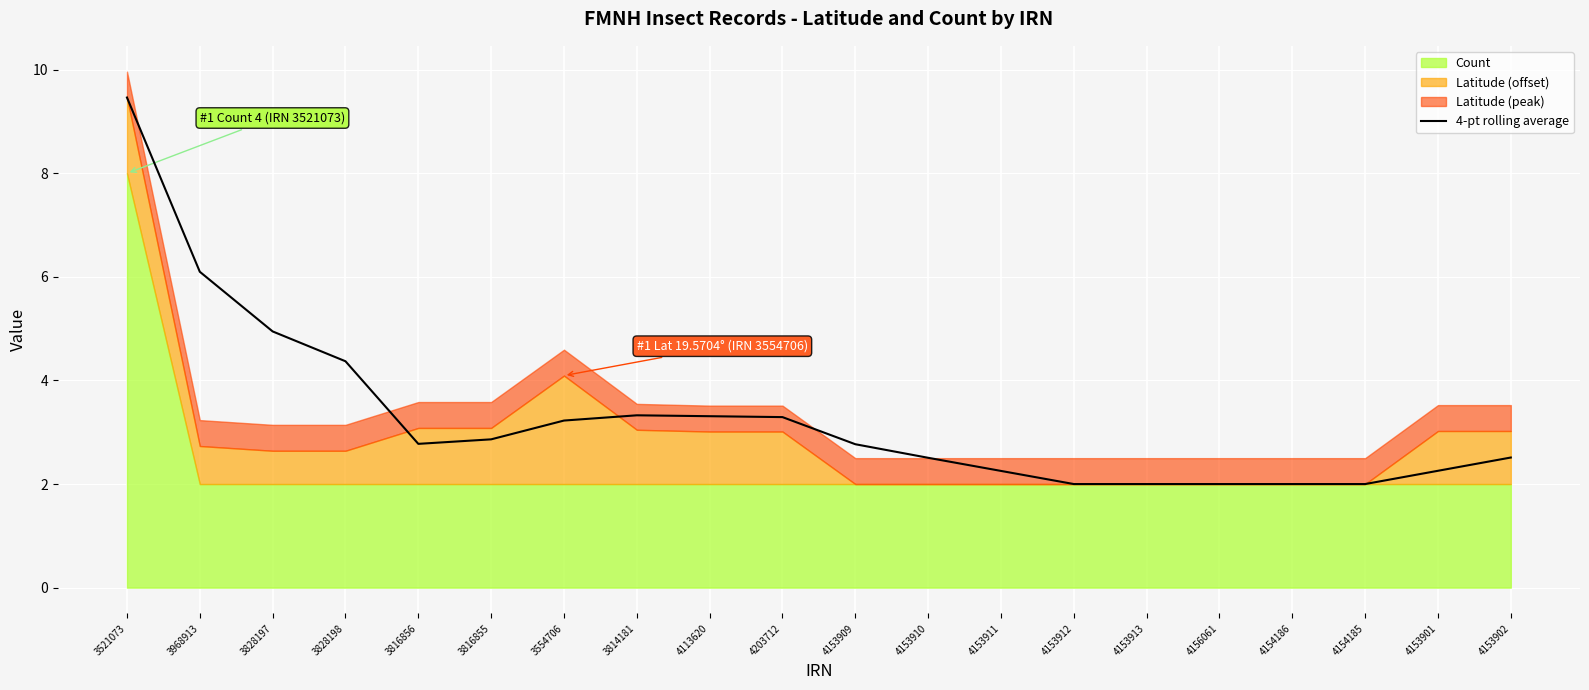

Reading left to right, what are all the values shown in this chart?

3521073=9.5	3968913=6.1	3828197=4.9	3828198=4.4	3816856=2.8	3816855=2.9	3554706=3.2	3814181=3.3	4113620=3.3	4203712=3.3	4153909=2.8	4153910=2.5	4153911=2.3	4153912=2.0	4153913=2.0	4156061=2.0	4154186=2.0	4154185=2.0	4153901=2.3	4153902=2.5